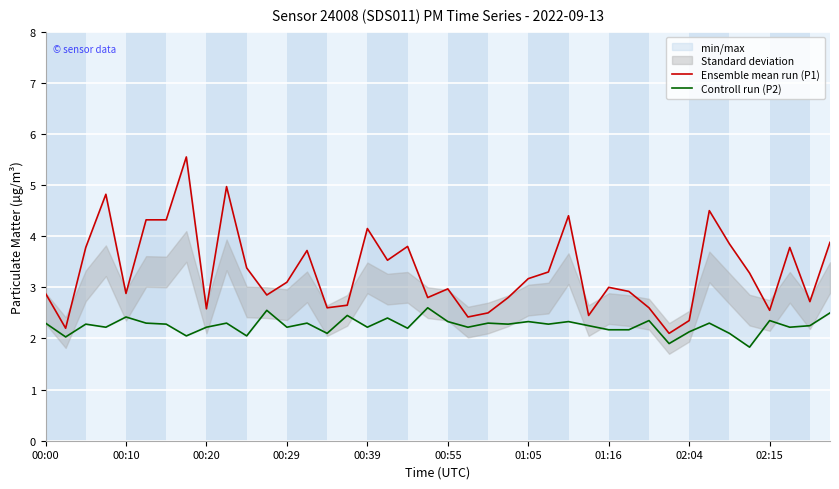

True or false: Ensemble mean run (P1) and Controll run (P2) intersect in this chart.

False